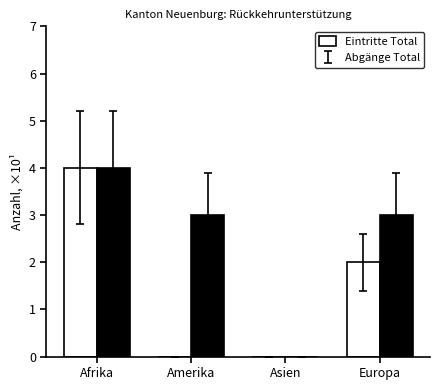

At which label does Eintritte Total reach its peak?

Afrika